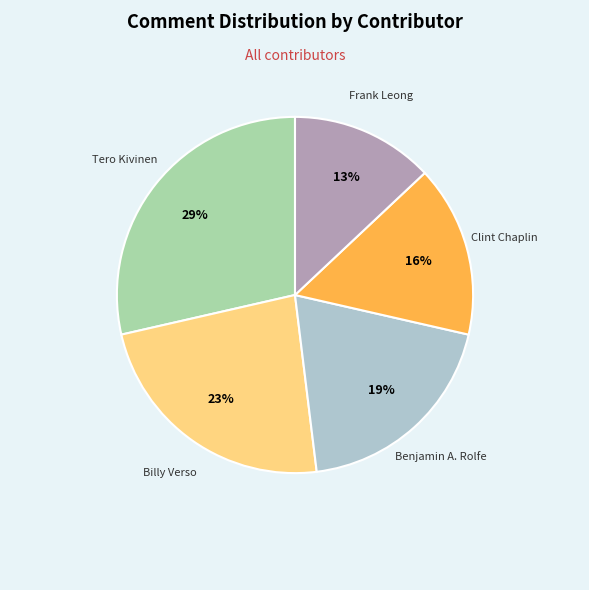

Which category has the smallest portion of the pie?

Frank Leong